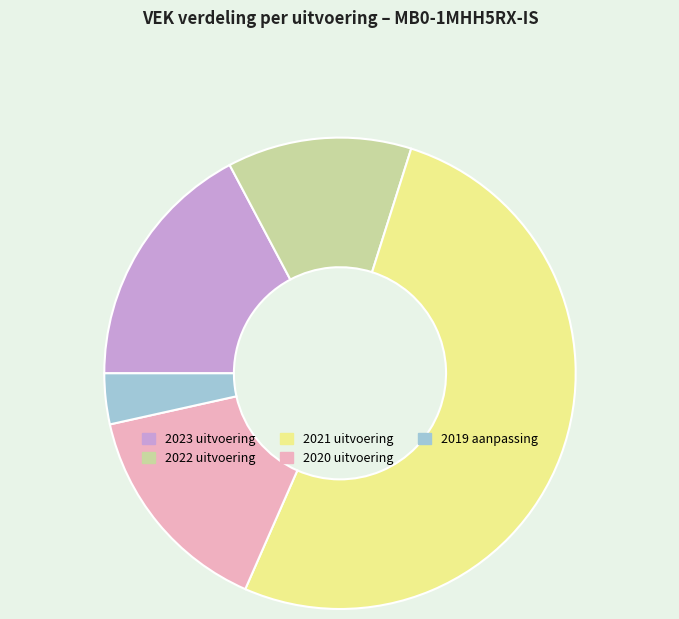

Is it true that 2021 uitvoering is 43% of the pie?

False